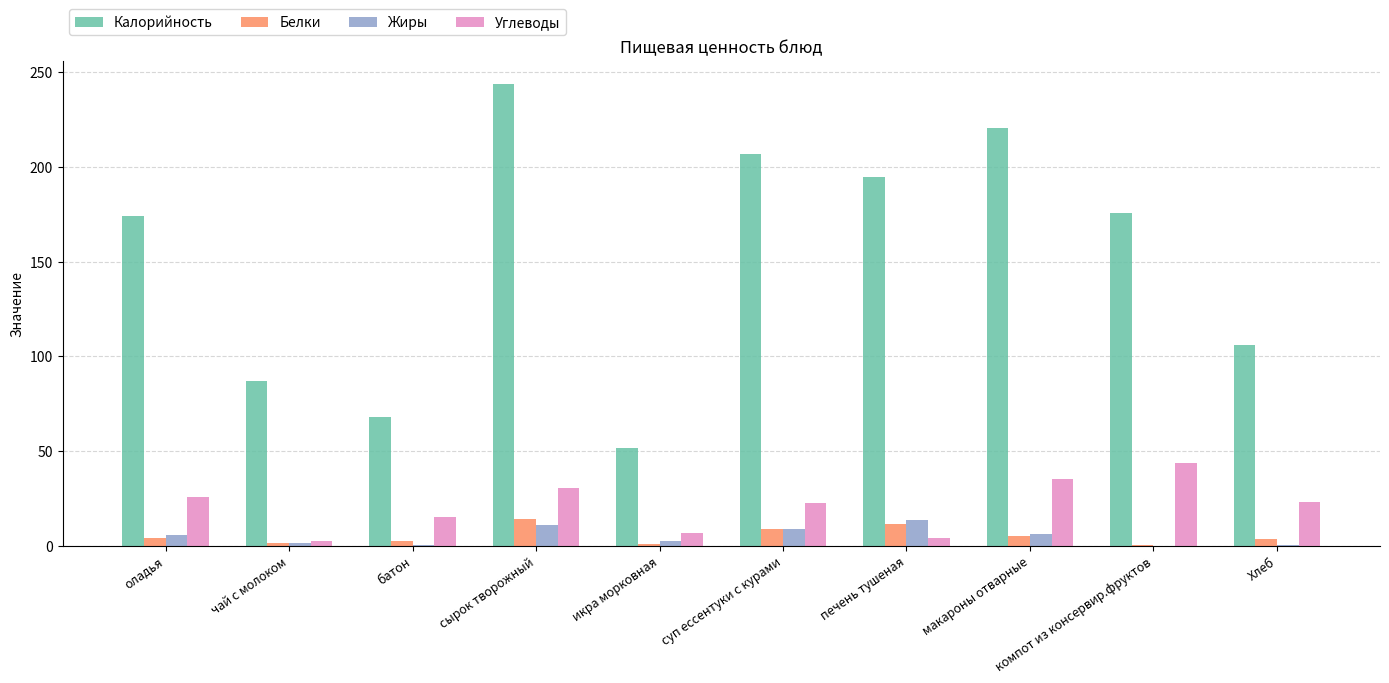

Are the bars horizontal?

No